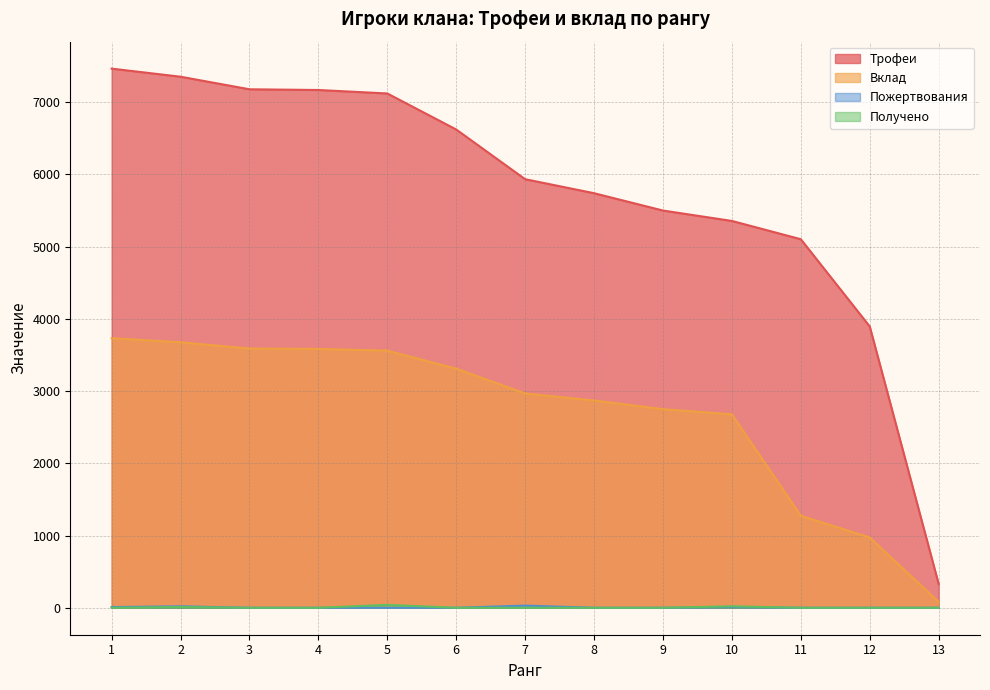

Is the value of Получено at 8 greater than the value of Пожертвования at 4?

No